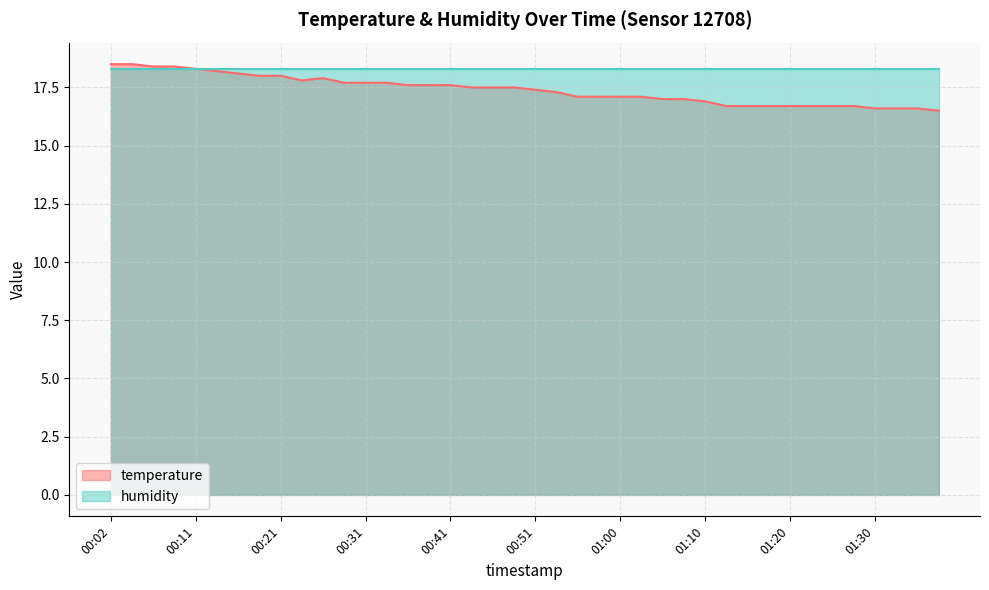

What is the ratio of the value at 01:10 to the value at 01:28?

1.0